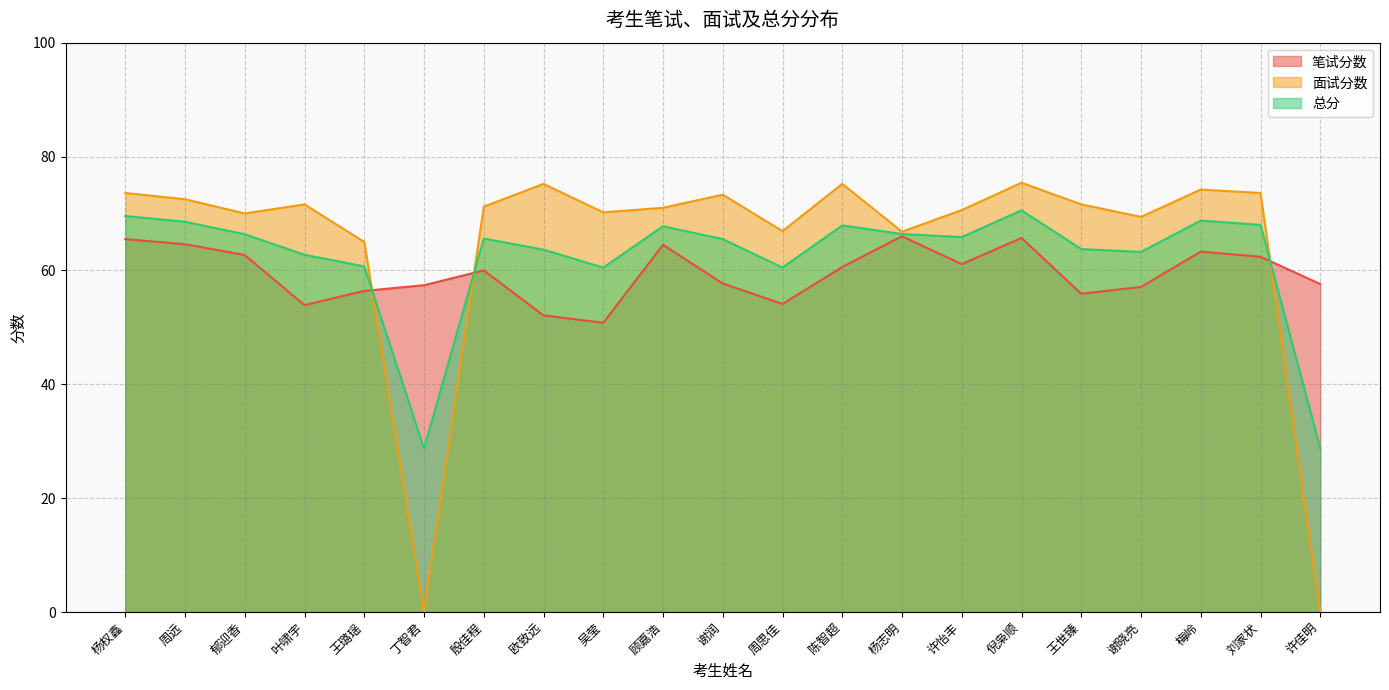

What is the label of the 9th point from the right?

陈智超